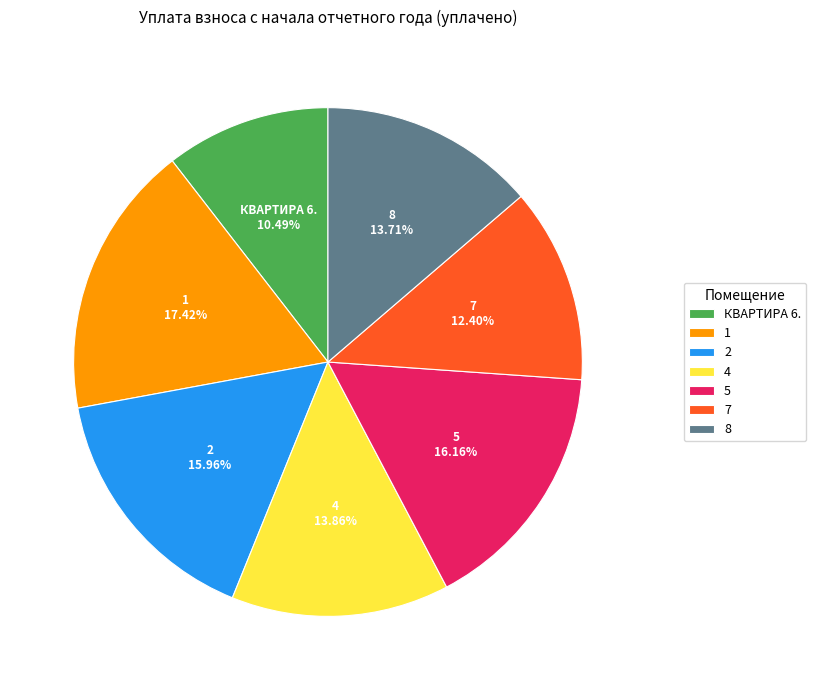

How many segments does this pie chart have?

7